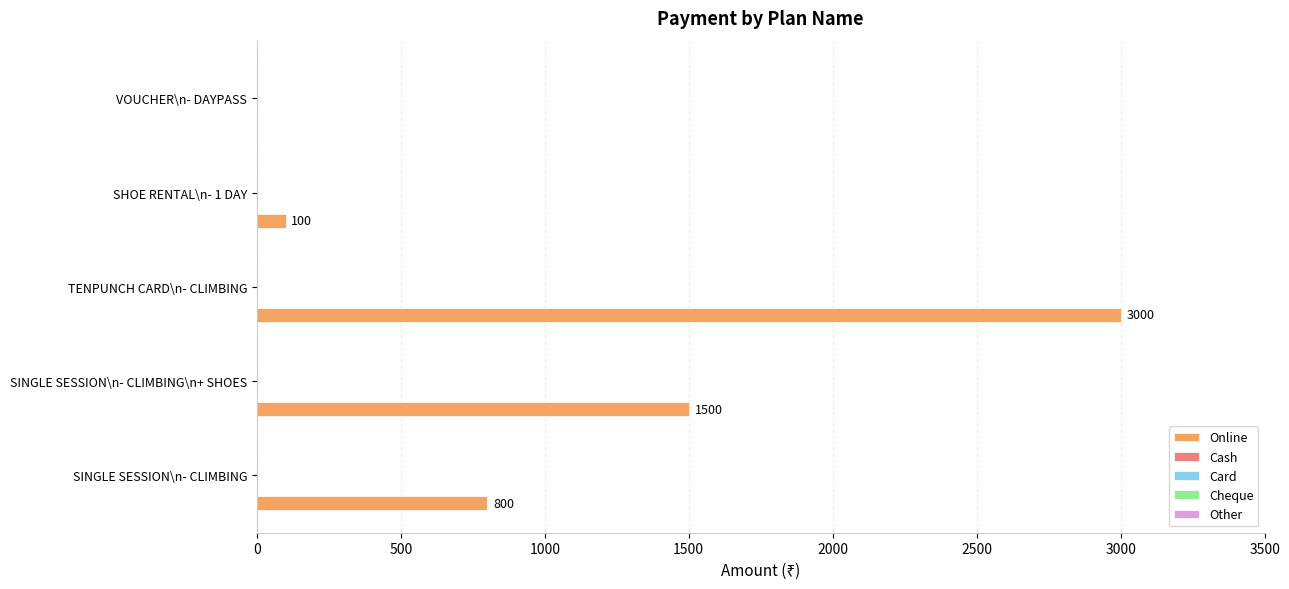

What is the sum of all values?

5400